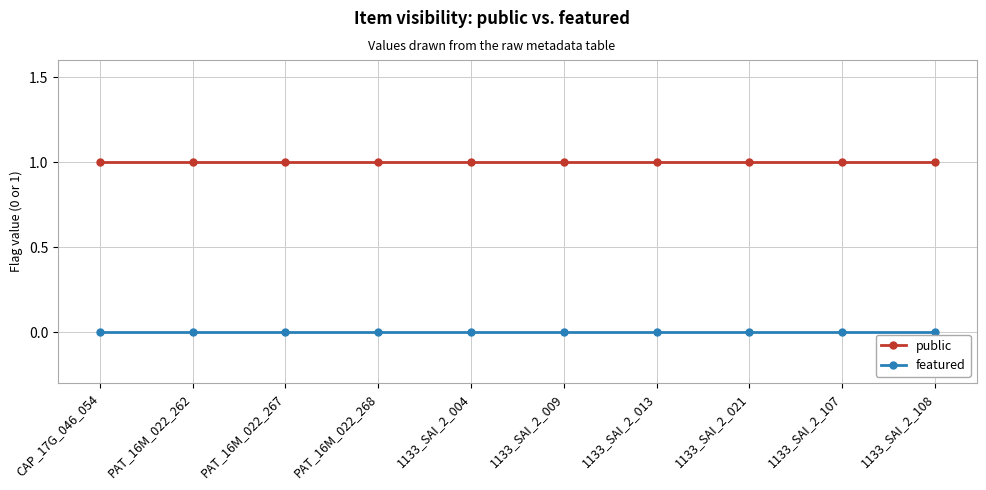

Count the number of data series in this chart.

2